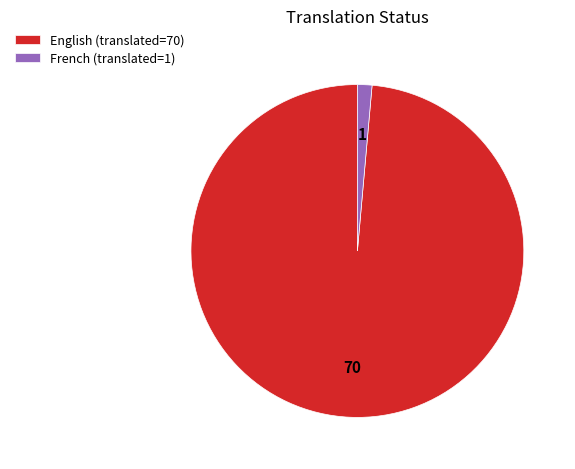

Which has a higher value, French or English?

English